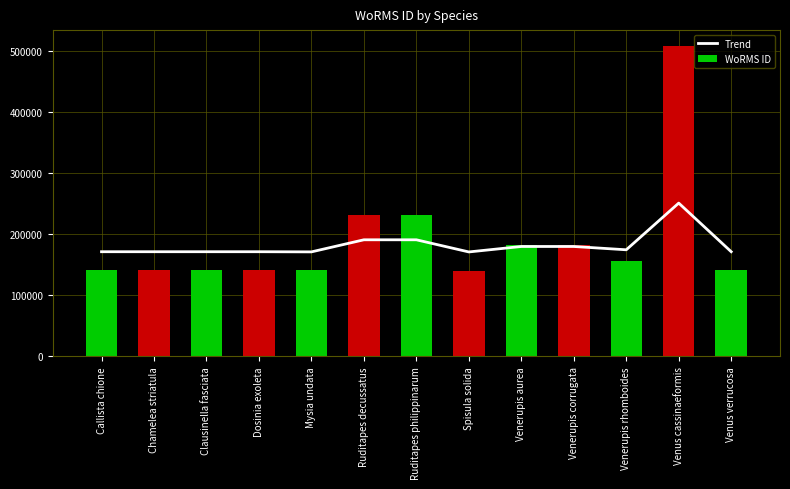

Reading left to right, what are all the values shown in this chart?

Trend: 171114.9	171115.3	171115.5	171116.0	170859.1	190623.6	190623.8	170766.4	179682.5	179682.9	174282.5	250606.5	171121.4
WoRMS ID: 141906.0	141908.0	141909.0	141911.0	140728.0	231749.0	231750.0	140301.0	181362.0	181364.0	156494.0	507986.0	141936.0